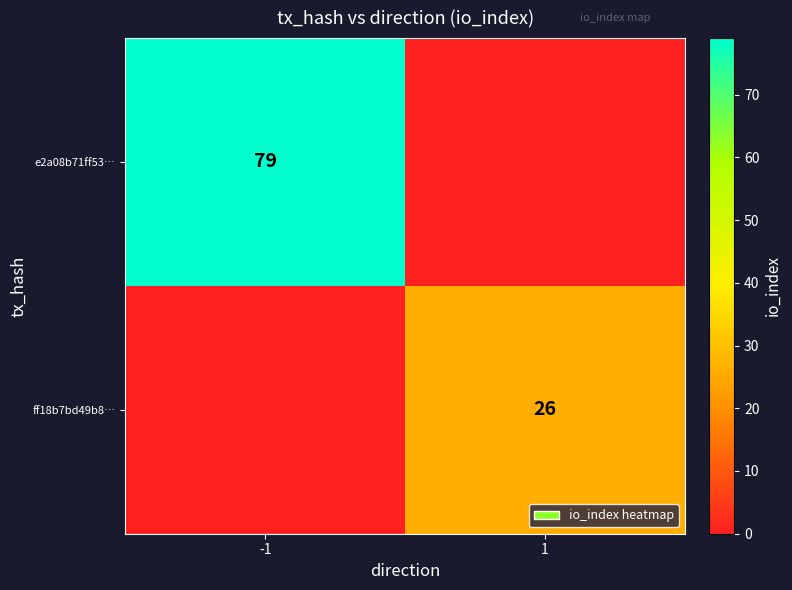

Is it true that ff18b7bd49b8… equals 45 at 1?

False